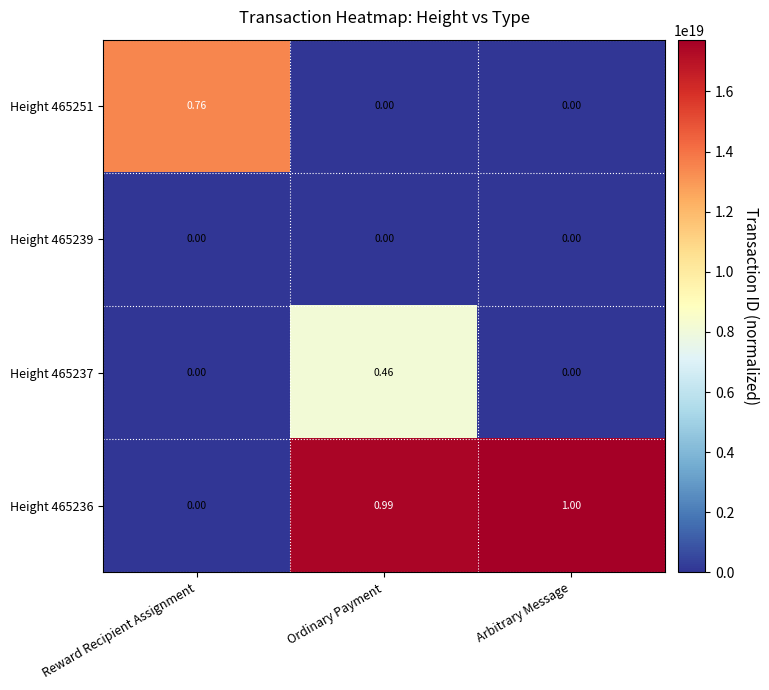

At which category is the sum across all series the highest?

Ordinary Payment